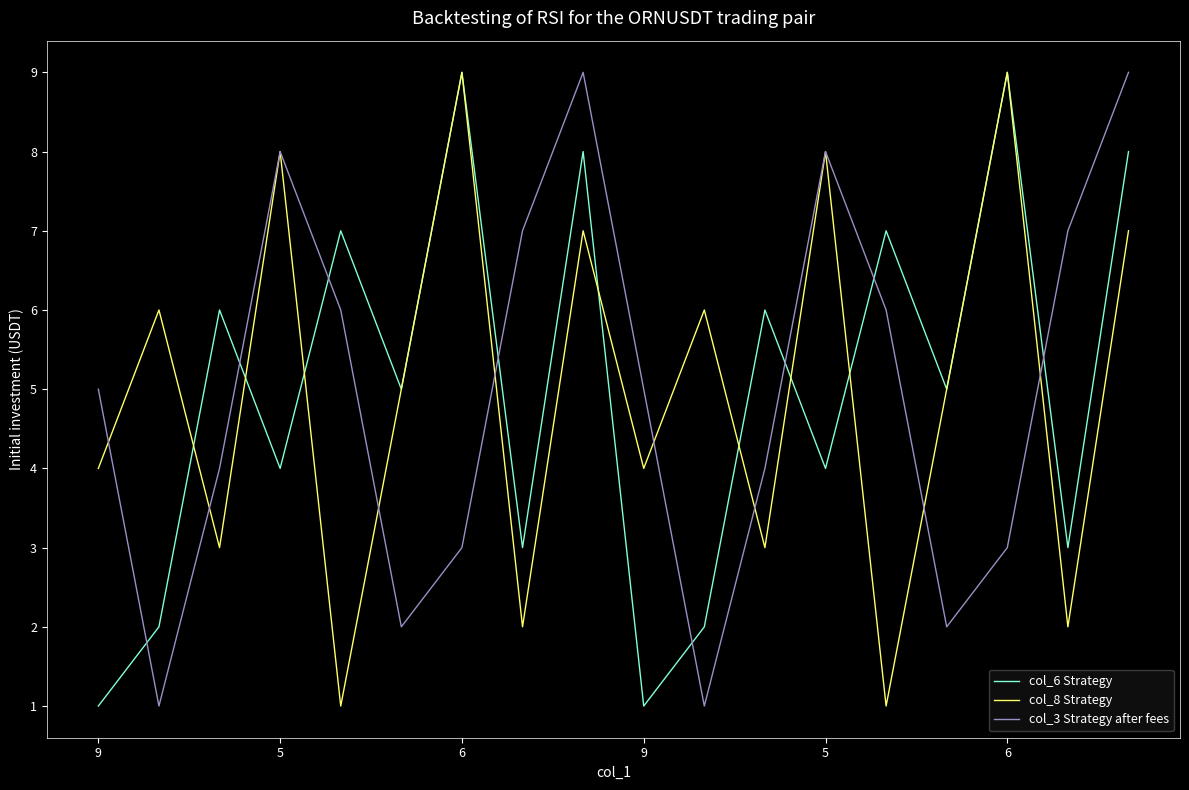

What are all the series names shown in the legend?

col_6 Strategy, col_8 Strategy, col_3 Strategy after fees